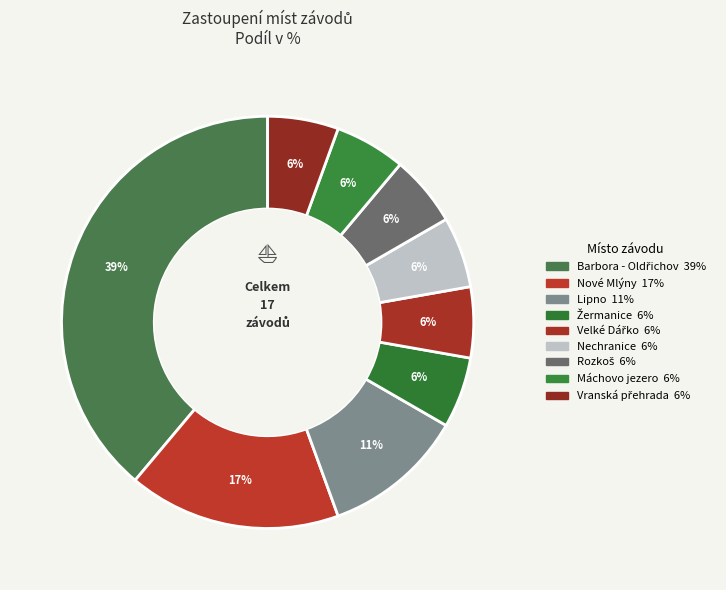

To the nearest percent, what percentage of the pie is Velké Dářko?

6%